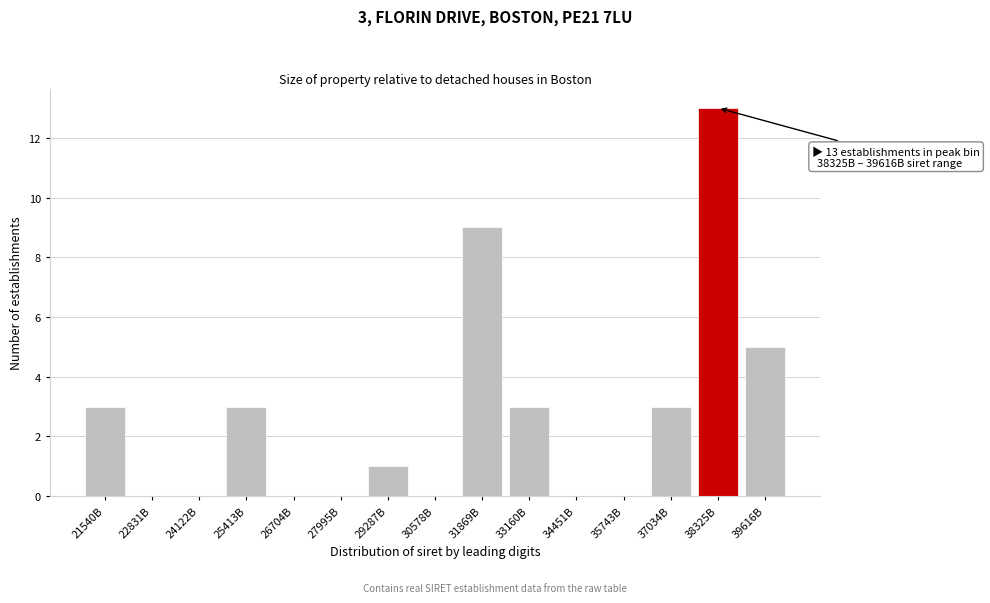

Reading left to right, what are all the values shown in this chart?

21540B=3	22831B=0	24122B=0	25413B=3	26704B=0	27995B=0	29287B=1	30578B=0	31869B=9	33160B=3	34451B=0	35743B=0	37034B=3	38325B=13	39616B=5